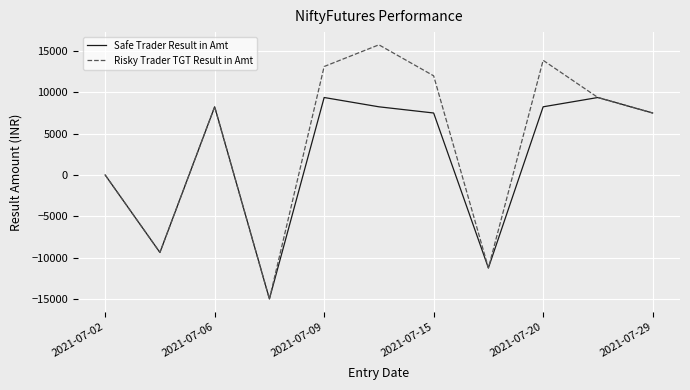

Which series has the widest spread of values?

Risky Trader TGT Result in Amt